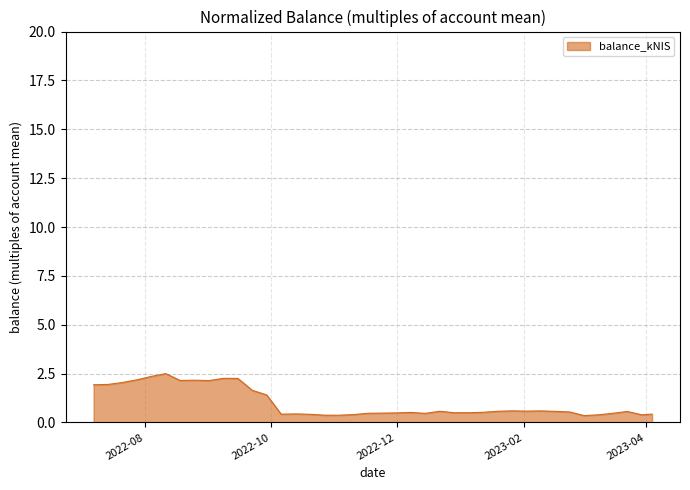

What is the greatest value displayed?

2.5